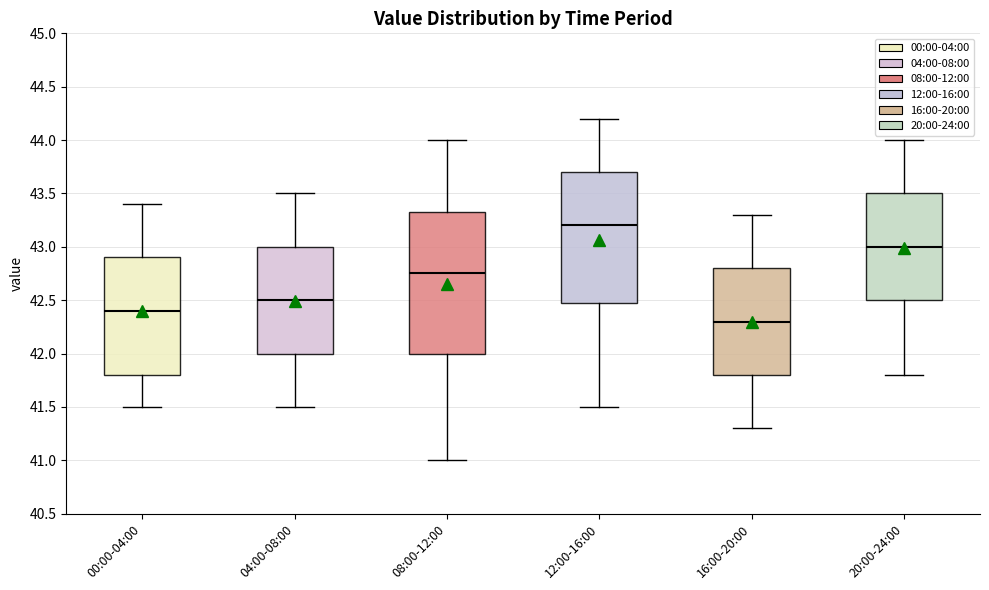

Which box's median line is the lowest?

16:00-20:00